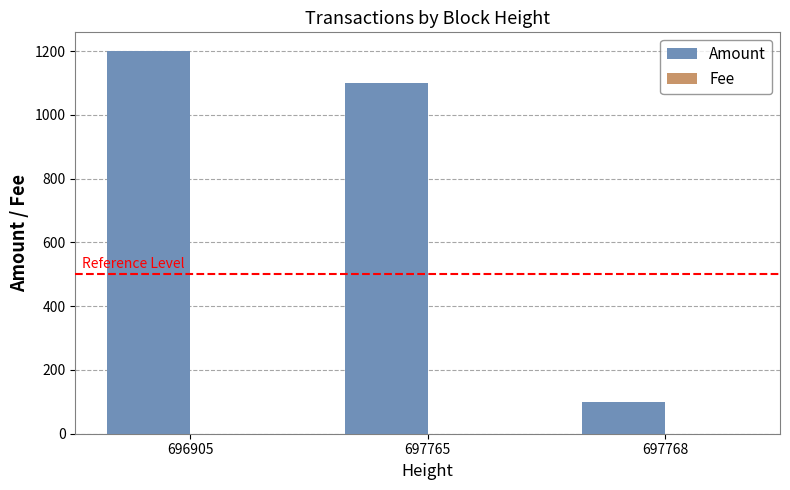

True or false: Amount has a value of 1098.9 at 697765.

True